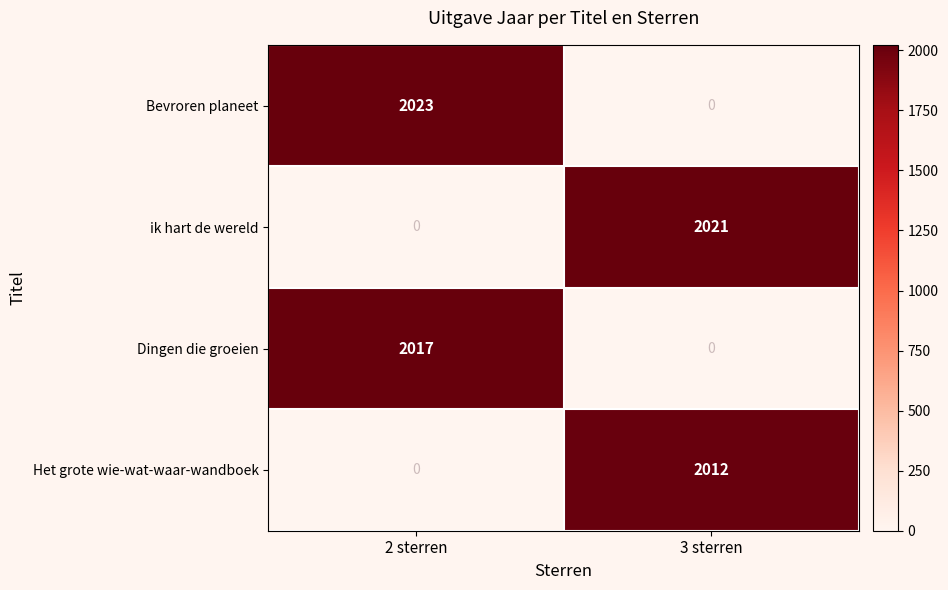

What is the difference between the highest and lowest values at 2 sterren?

2023